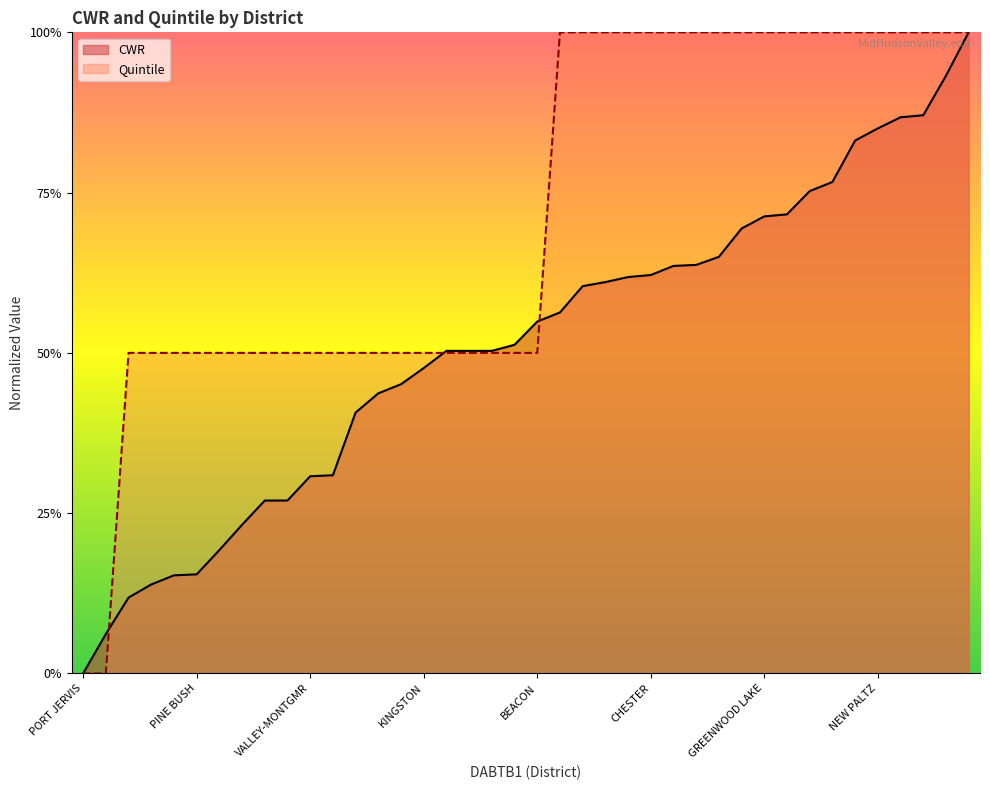

At which label is CWR closest to 0?

PORT JERVIS